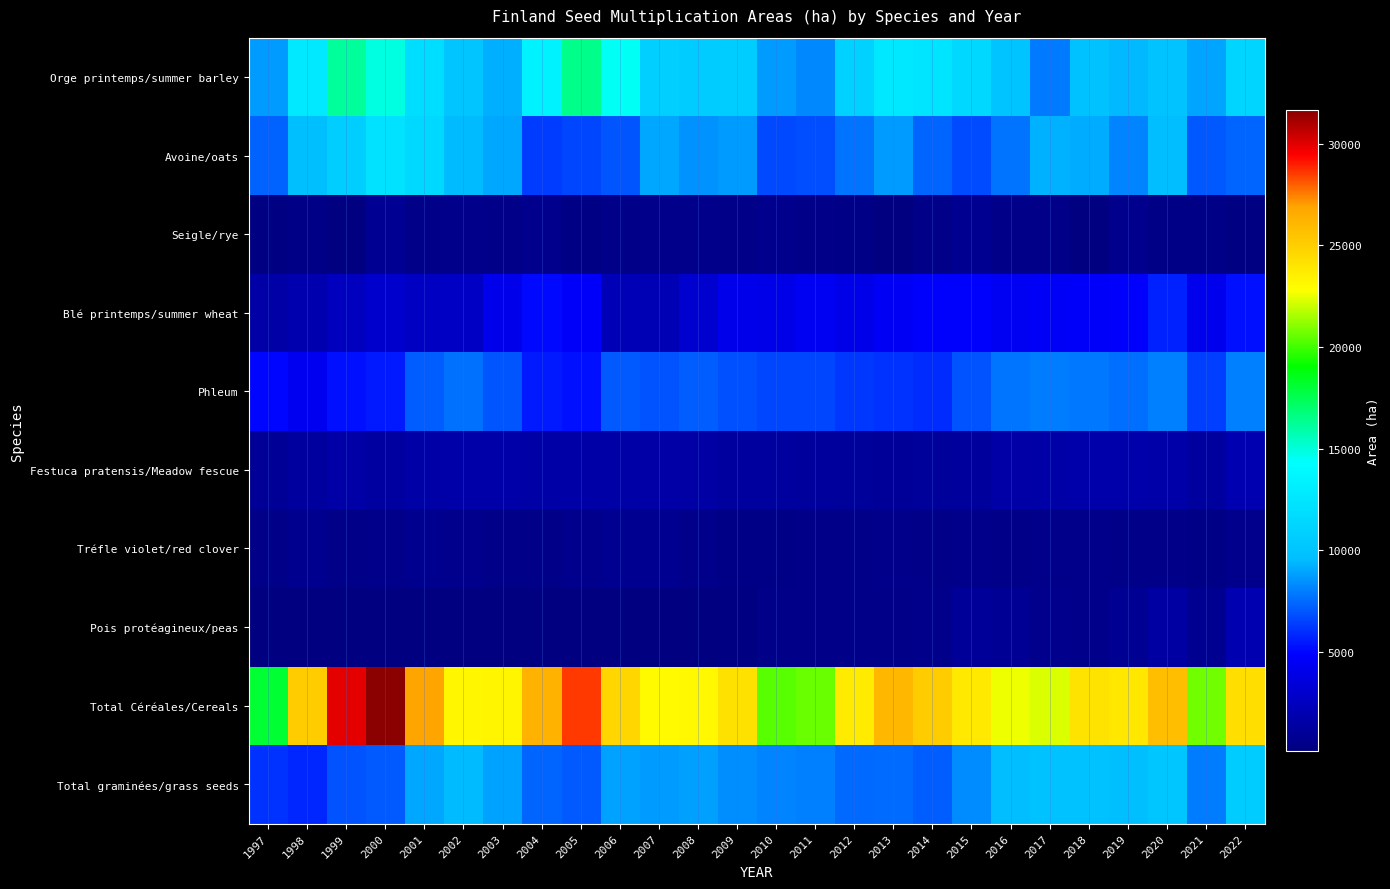

Is the value of Phleum at 1999 greater than the value of Festuca pratensis/Meadow fescue at 2014?

Yes